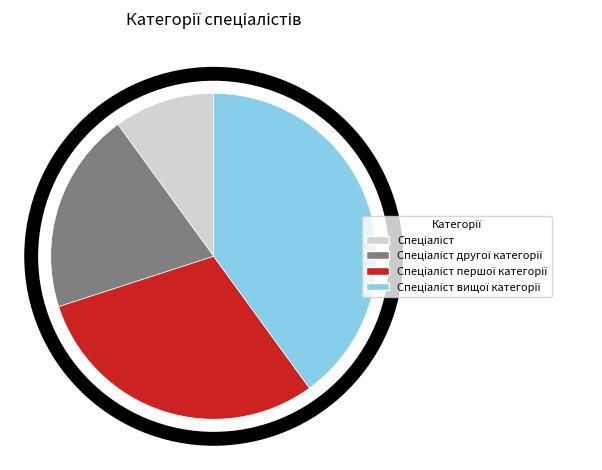

Is there any slice that represents more than half of the pie?

No